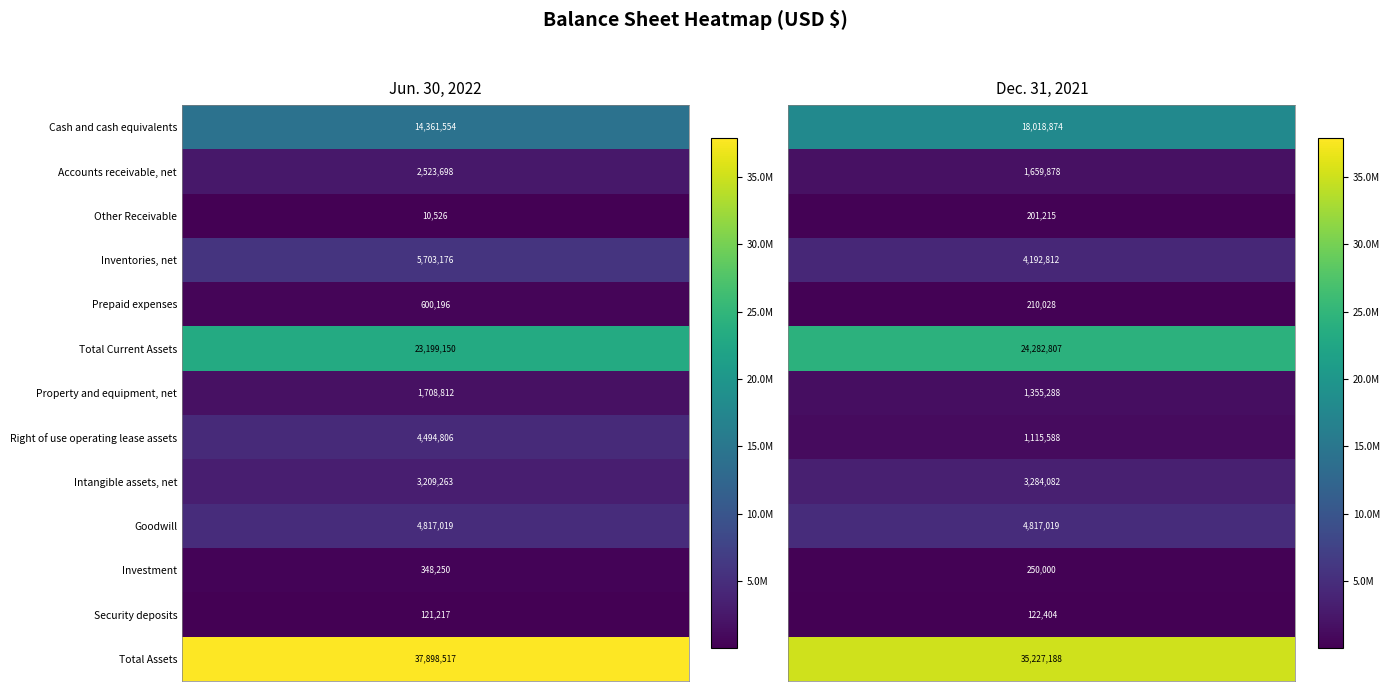

Reading left to right, extract all data points from this chart.

Jun. 30, 2022: 0=14361554	1=2523698	2=10526	3=5703176	4=600196	5=23199150	6=1708812	7=4494806	8=3209263	9=4817019	10=348250	11=121217	12=37898517
Dec. 31, 2021: 0=18018874	1=1659878	2=201215	3=4192812	4=210028	5=24282807	6=1355288	7=1115588	8=3284082	9=4817019	10=250000	11=122404	12=35227188